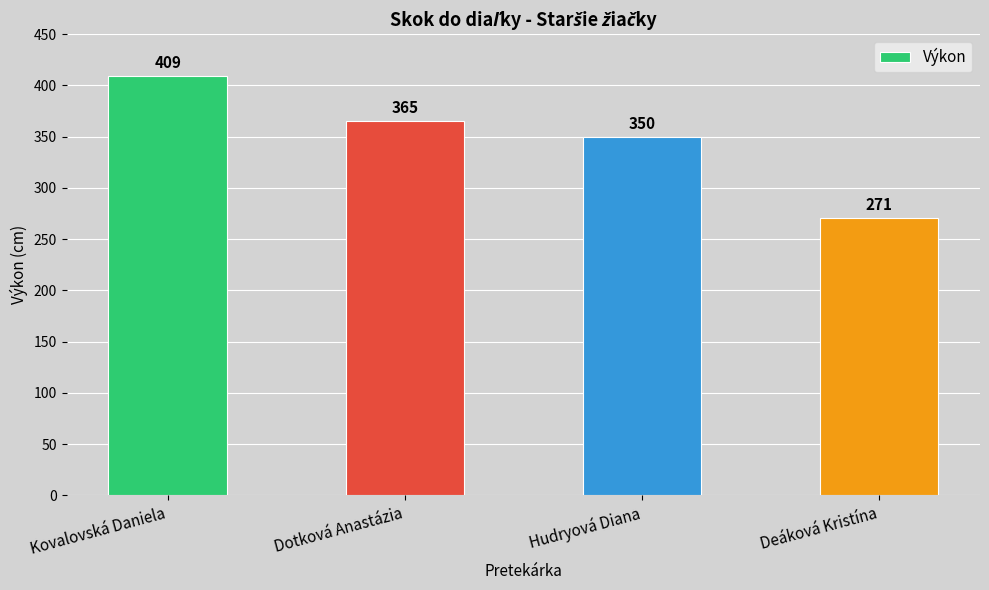

Reading right to left, extract all data points from this chart.

Deáková Kristína=271	Hudryová Diana=350	Dotková Anastázia=365	Kovalovská Daniela=409